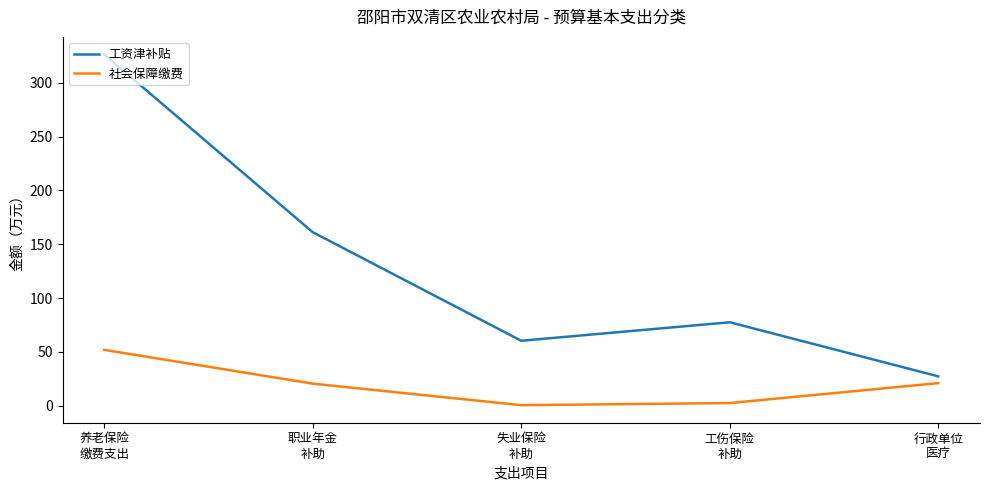

List the series in order of their peak value, lowest first.

社会保障缴费, 工资津补贴